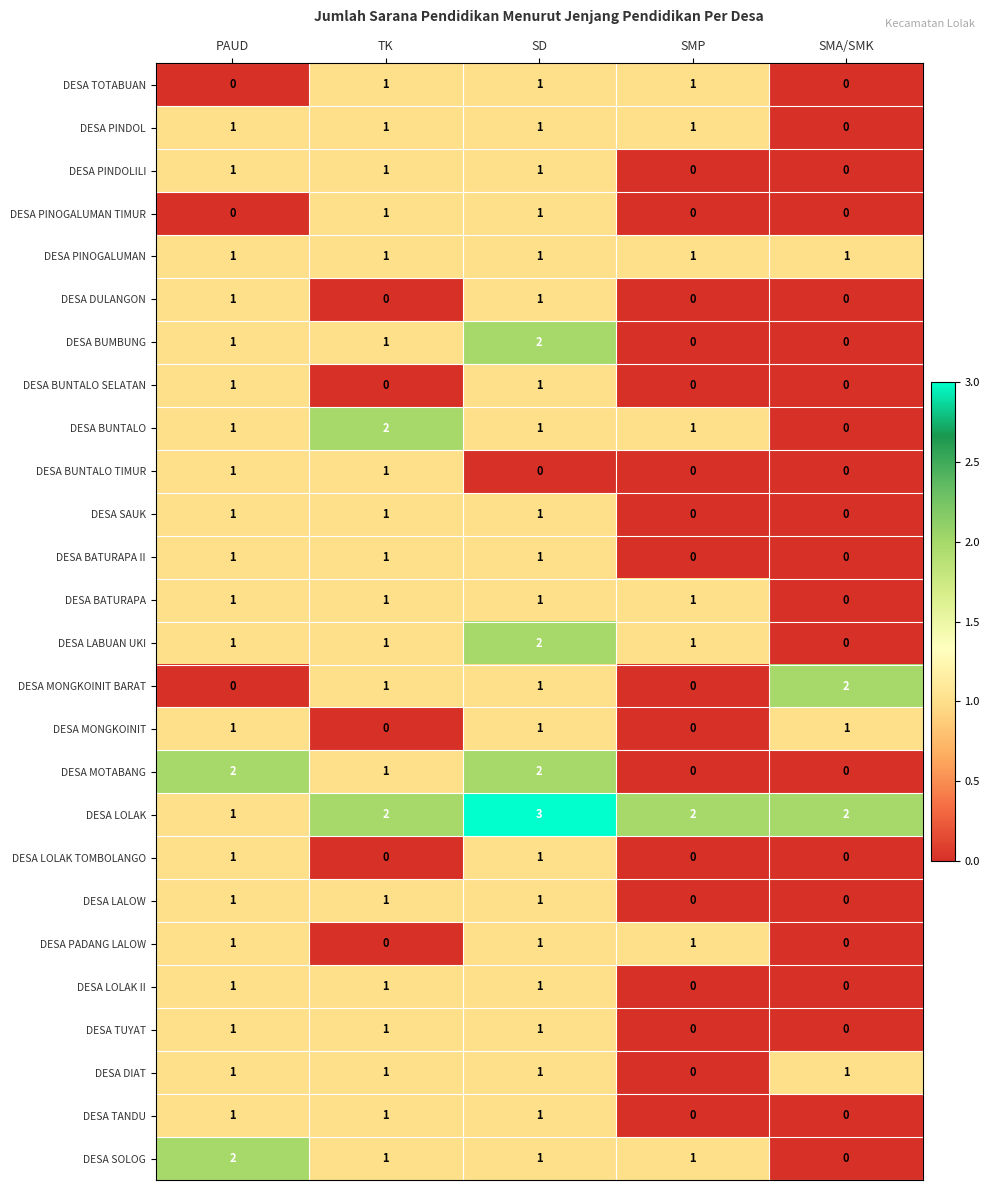

How many DESA BUNTALO SELATAN values are between 0 and 1?

5